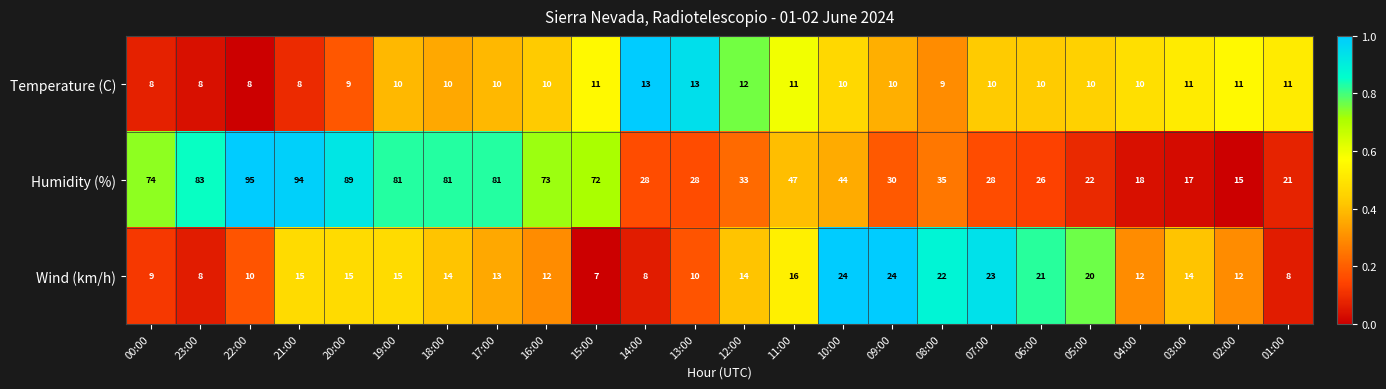

Which series changed the most between 13:00 and 04:00?

Humidity (%)